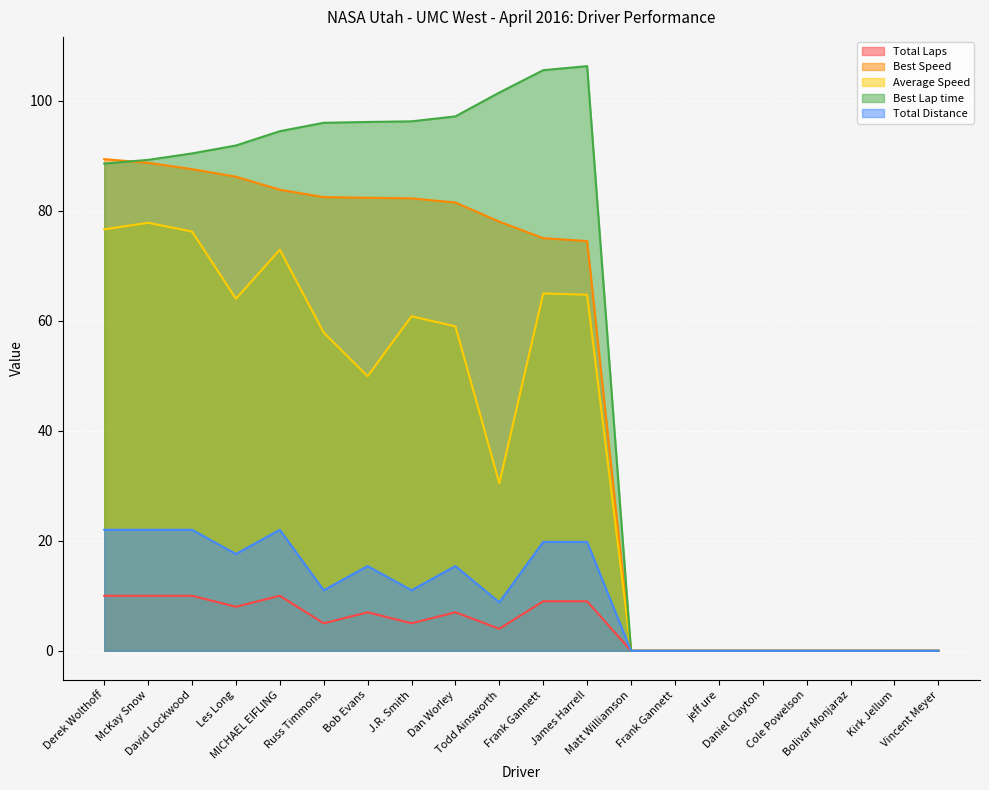

Where is Best Speed nearest to the value 44?

James Harrell